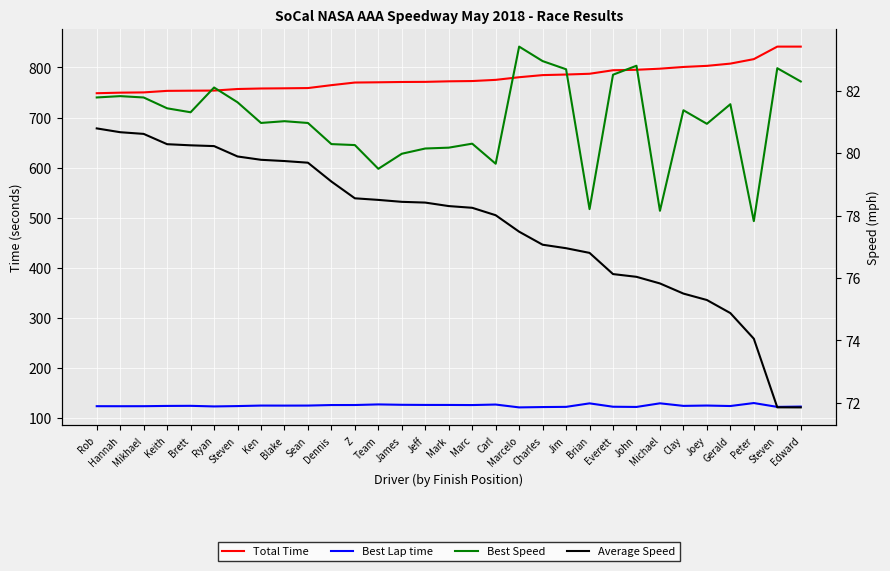

What is the value of the Average Speed point at the 6th from the left?

80.2